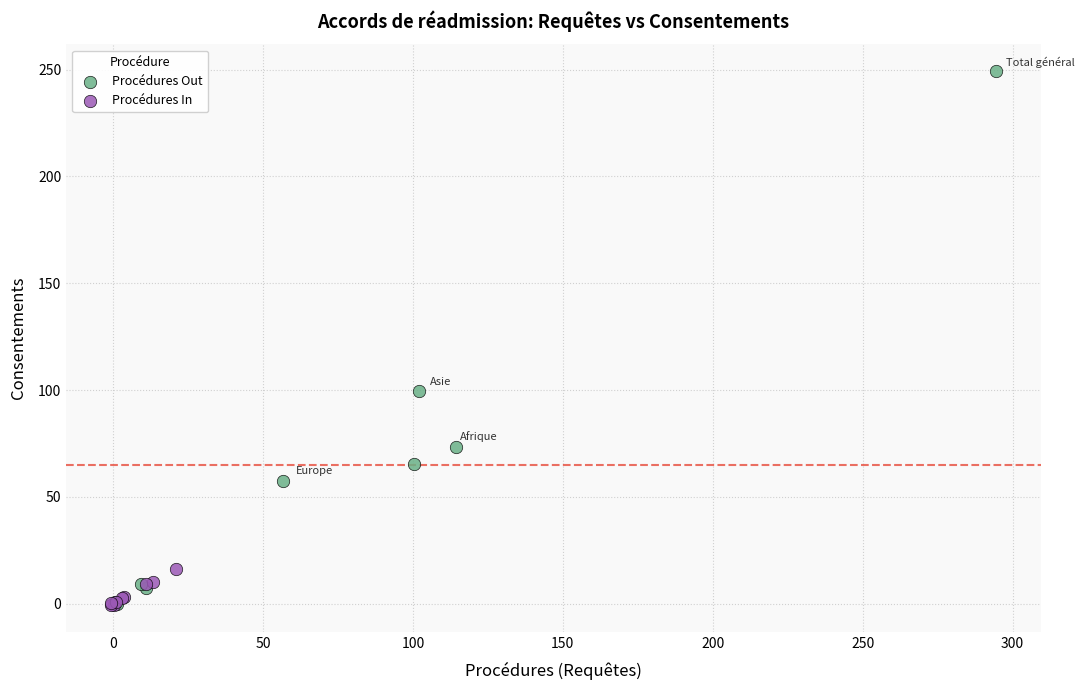

Which series has the widest spread of Y values?

Procédures Out